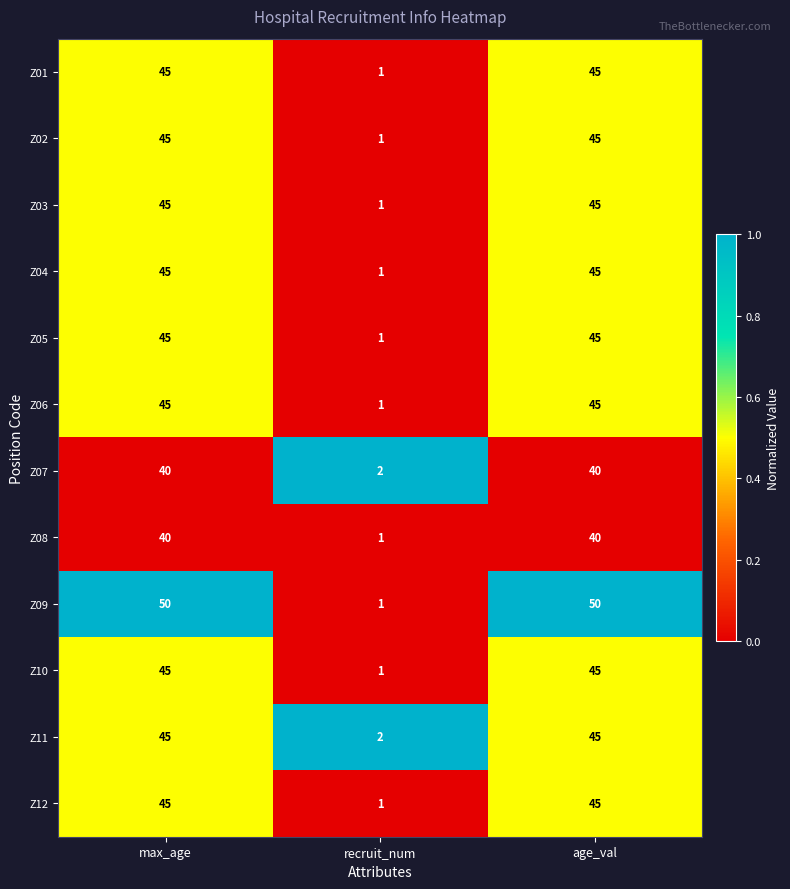

The Z09 series shows 0 at recruit_num. True or false?

False